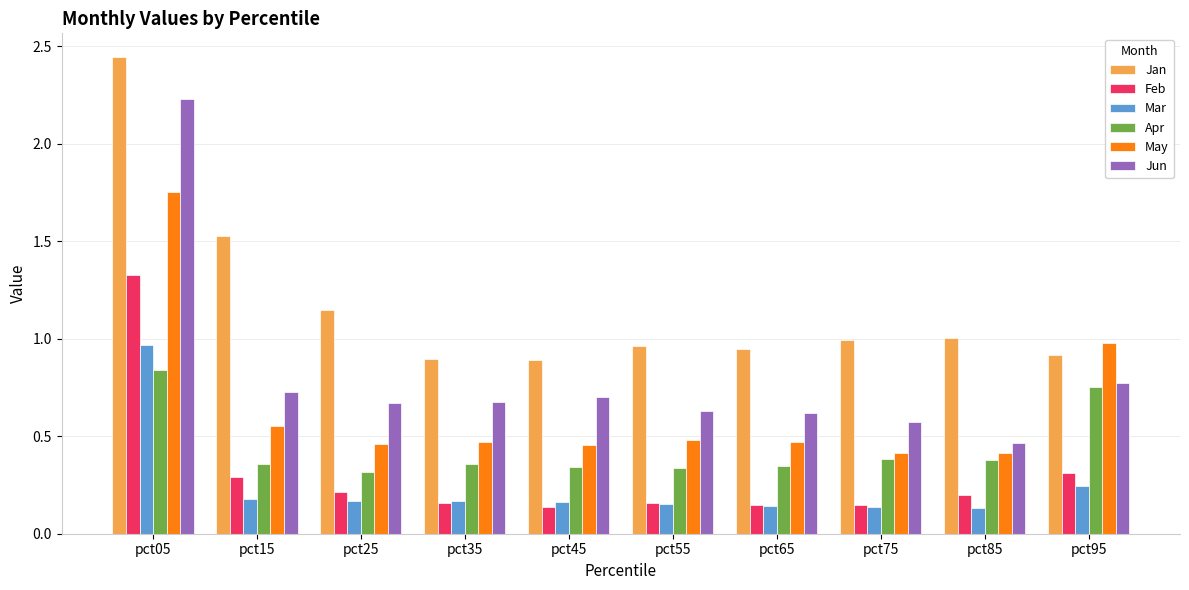

Which category has the highest value in the Apr series?

pct05